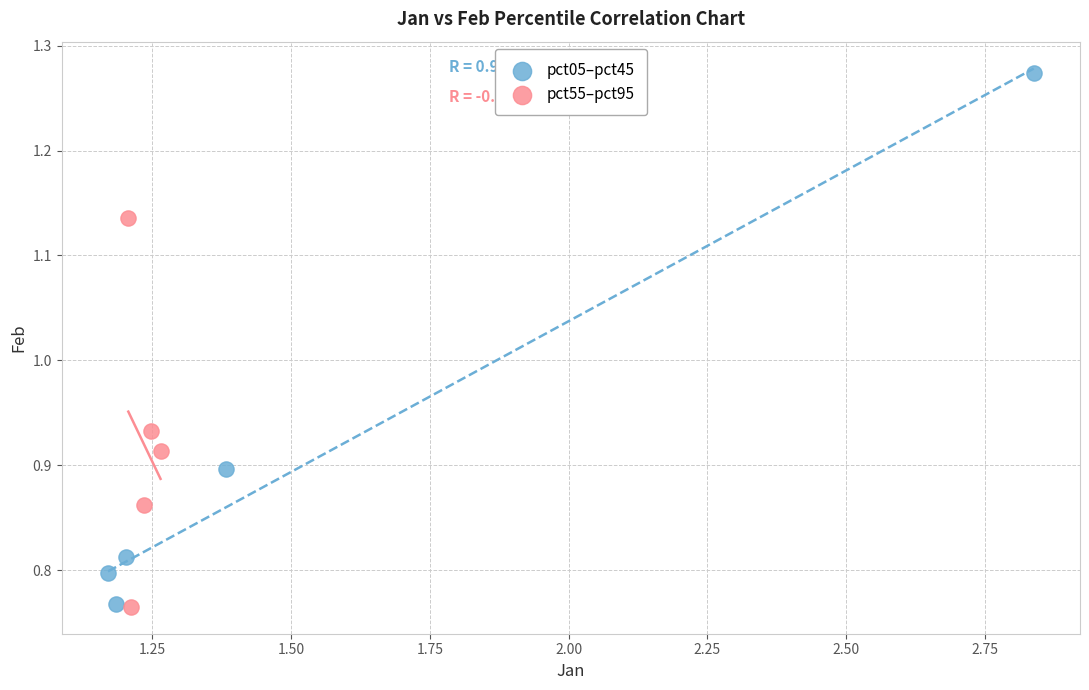

Which series has the largest Y range (max minus min)?

pct05–pct45